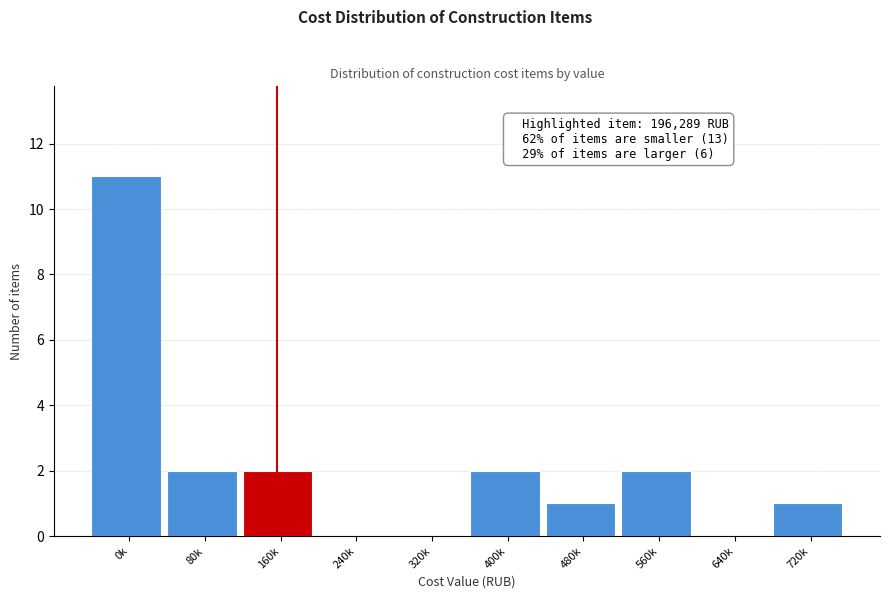

Reading left to right, extract all data points from this chart.

0k=11	80k=2	160k=2	240k=0	320k=0	400k=2	480k=1	560k=2	640k=0	720k=1